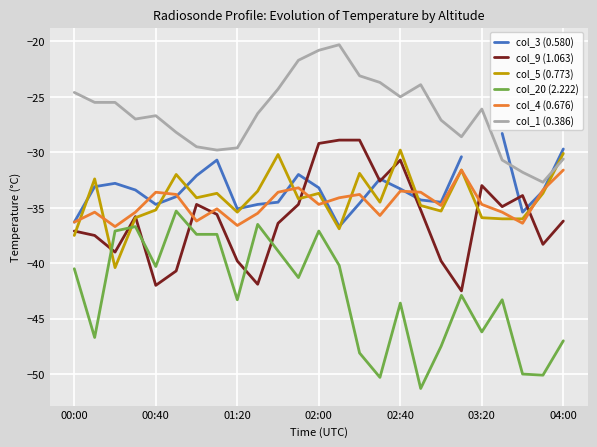

What is the minimum value for col_20 (2.222)?

-51.3